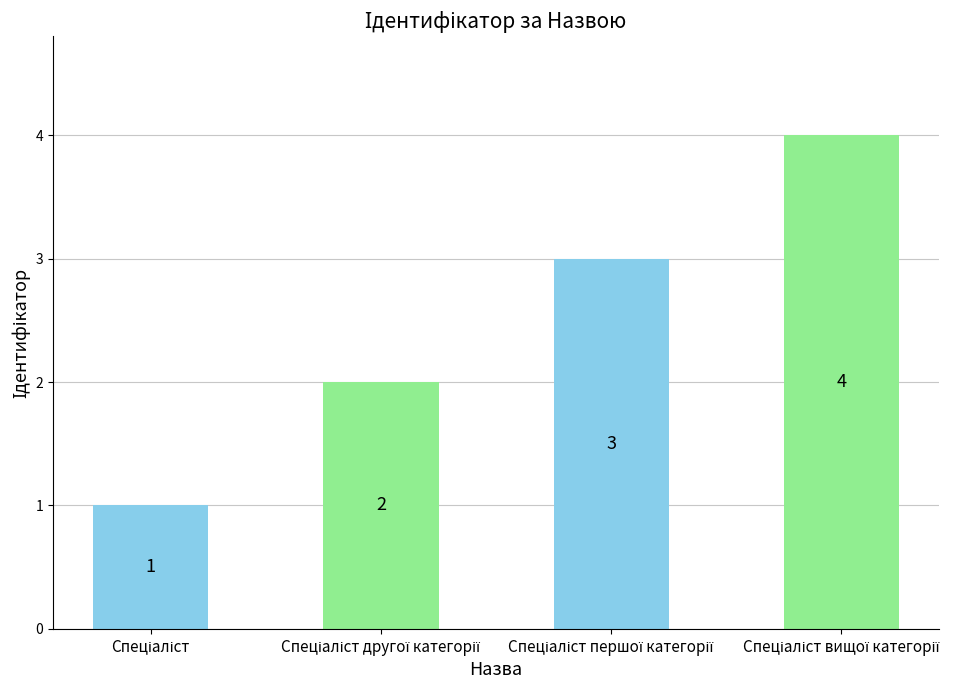

Does the chart contain any negative values?

No